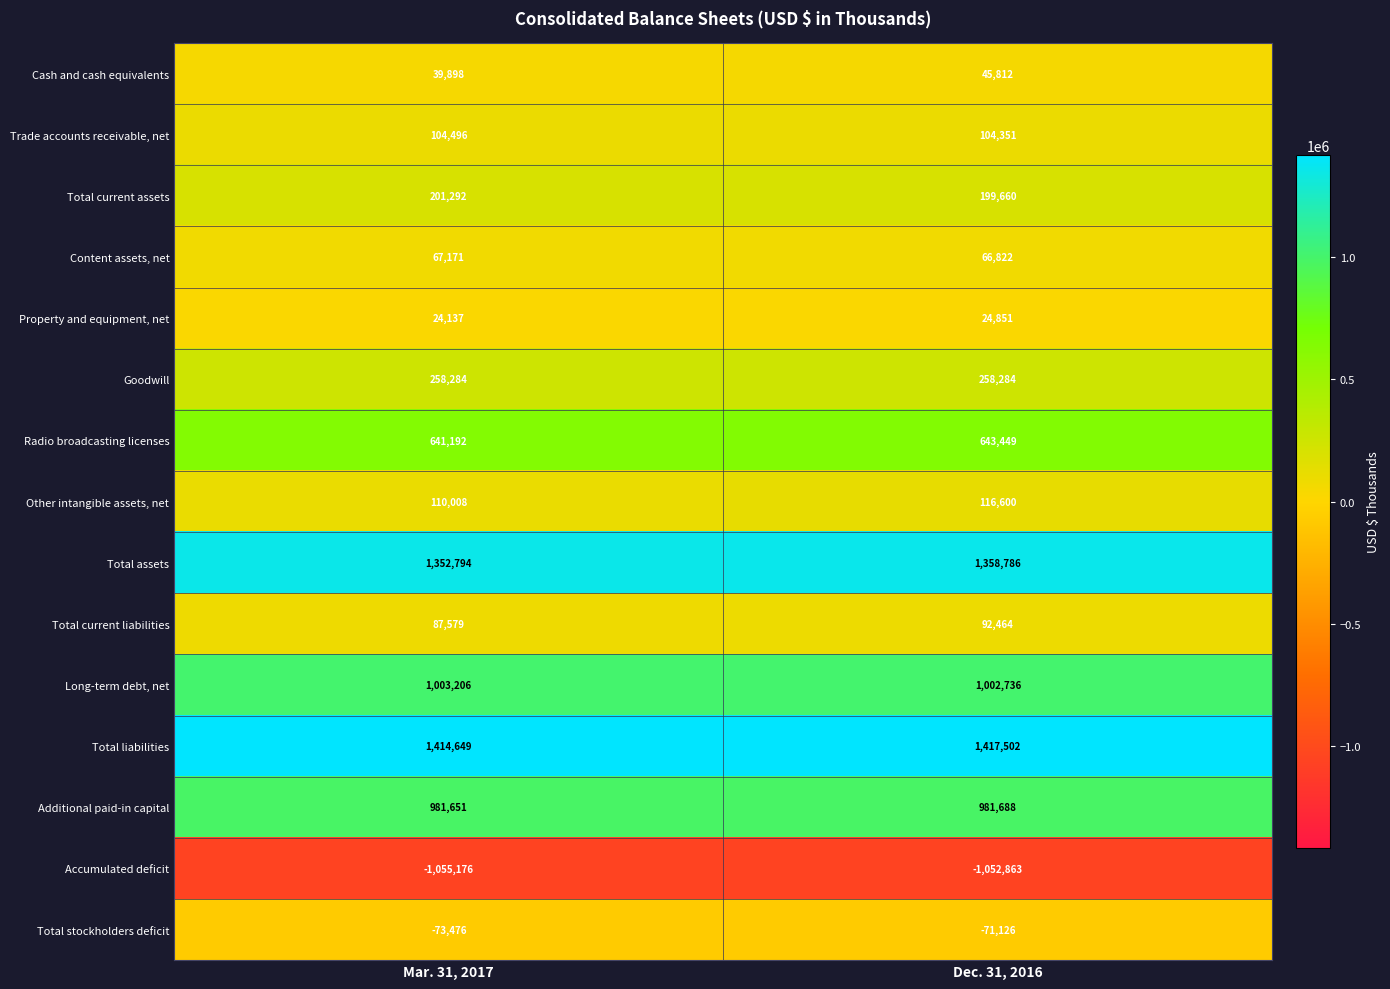

Reading right to left, list all the values displayed in this chart.

Cash and cash equivalents: Dec. 31, 2016=45812	Mar. 31, 2017=39898
Trade accounts receivable, net: Dec. 31, 2016=104351	Mar. 31, 2017=104496
Total current assets: Dec. 31, 2016=199660	Mar. 31, 2017=201292
Content assets, net: Dec. 31, 2016=66822	Mar. 31, 2017=67171
Property and equipment, net: Dec. 31, 2016=24851	Mar. 31, 2017=24137
Goodwill: Dec. 31, 2016=258284	Mar. 31, 2017=258284
Radio broadcasting licenses: Dec. 31, 2016=643449	Mar. 31, 2017=641192
Other intangible assets, net: Dec. 31, 2016=116600	Mar. 31, 2017=110008
Total assets: Dec. 31, 2016=1358786	Mar. 31, 2017=1352794
Total current liabilities: Dec. 31, 2016=92464	Mar. 31, 2017=87579
Long-term debt, net: Dec. 31, 2016=1002736	Mar. 31, 2017=1003206
Total liabilities: Dec. 31, 2016=1417502	Mar. 31, 2017=1414649
Additional paid-in capital: Dec. 31, 2016=981688	Mar. 31, 2017=981651
Accumulated deficit: Dec. 31, 2016=-1052863	Mar. 31, 2017=-1055176
Total stockholders deficit: Dec. 31, 2016=-71126	Mar. 31, 2017=-73476